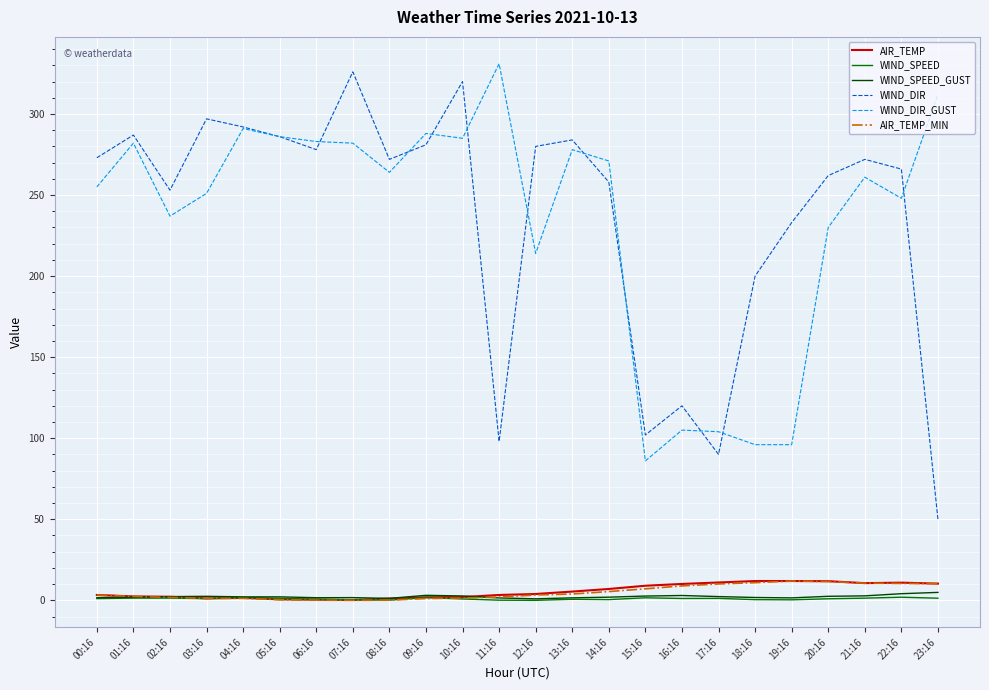

True or false: WIND_DIR_GUST and WIND_SPEED intersect in this chart.

False